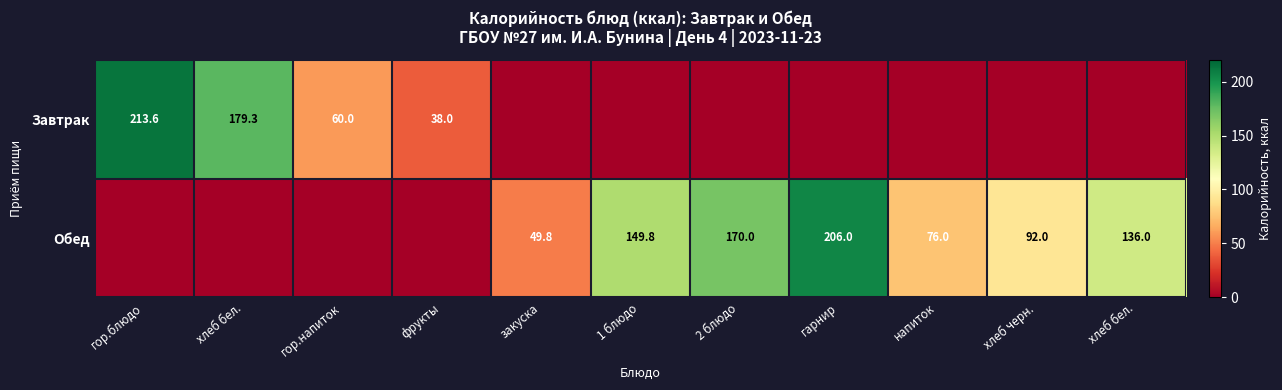

What is the sum of the Завтрак values at гор.блюдо and гор.напиток?

273.6